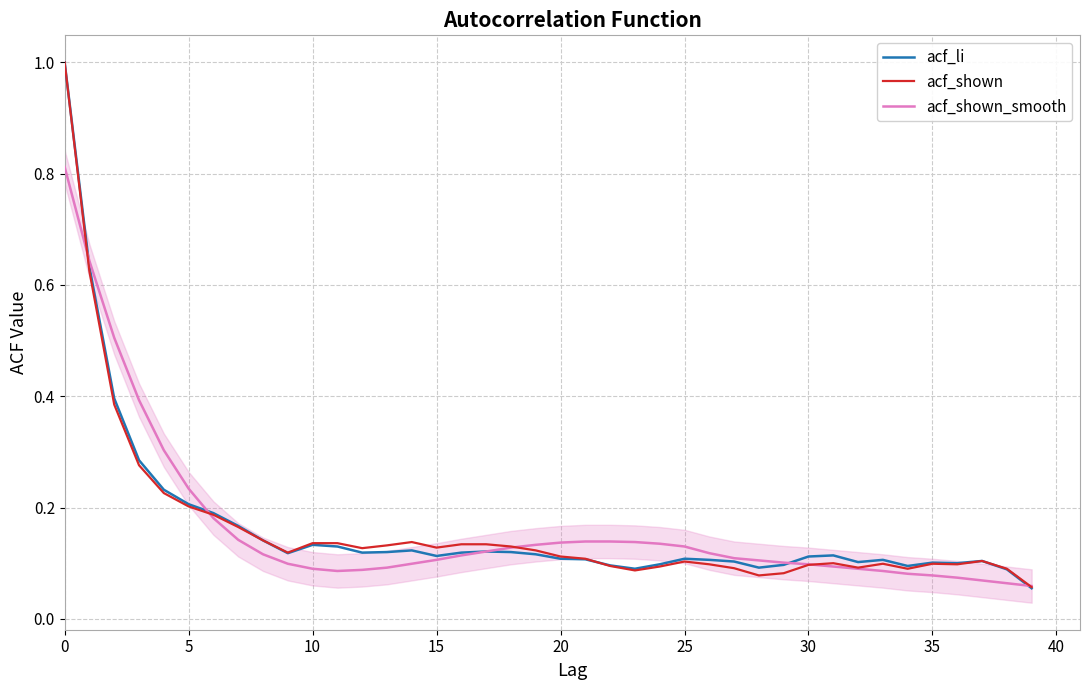

Rank the series by their average value, from lowest to highest.

acf_shown, acf_shown_smooth, acf_li